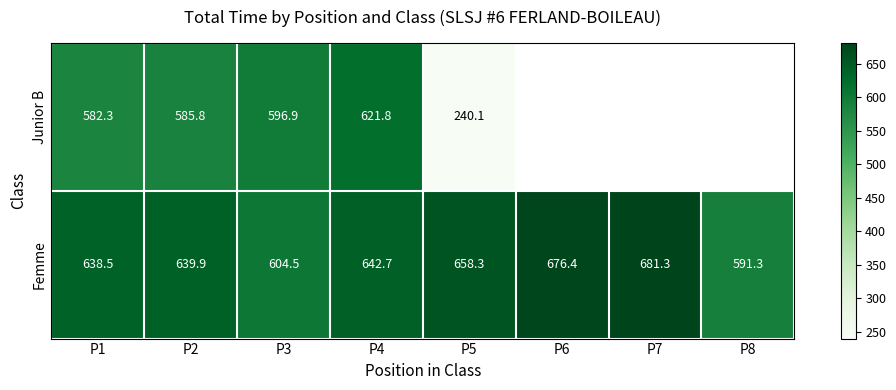

True or false: Junior B has a value of 582.3 at P1.

True